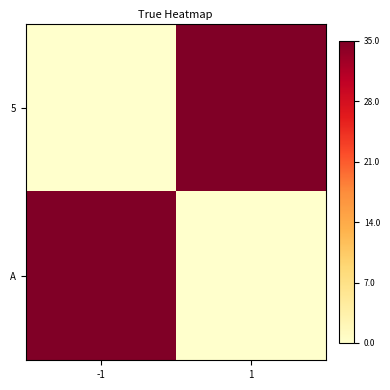

Reading left to right, what are all the values shown in this chart?

5: -1=0	1=35
A: -1=35	1=0